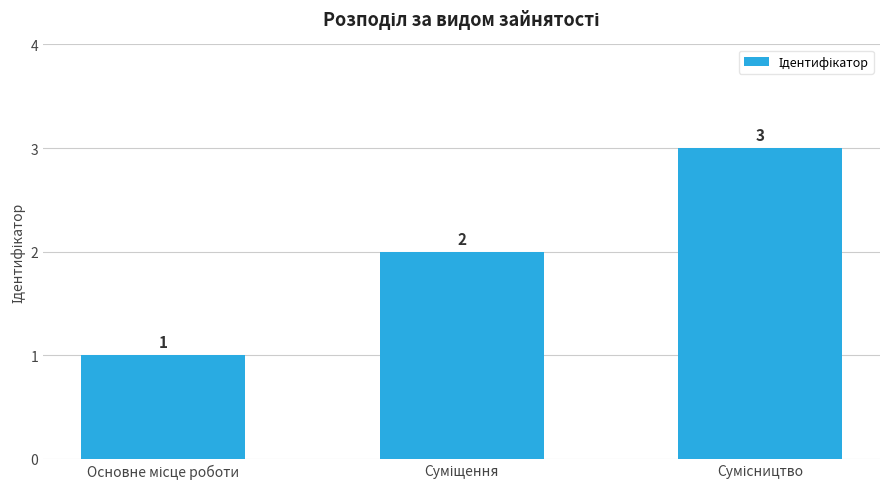

What is the value of the 3rd bar from the left?

3